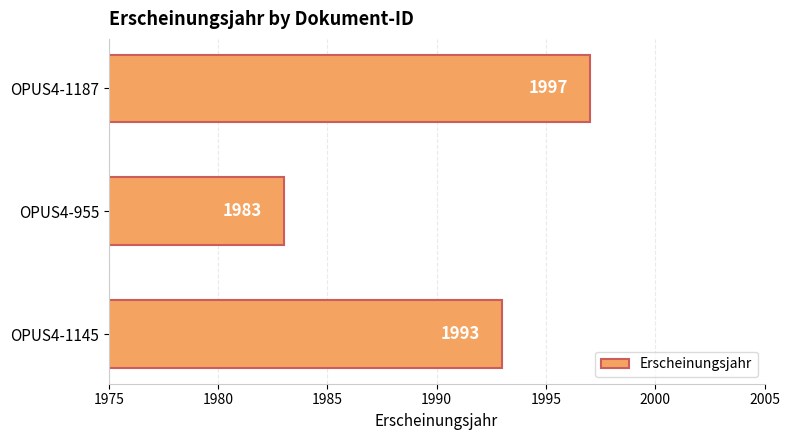

What is the difference between the second highest and minimum values?

10